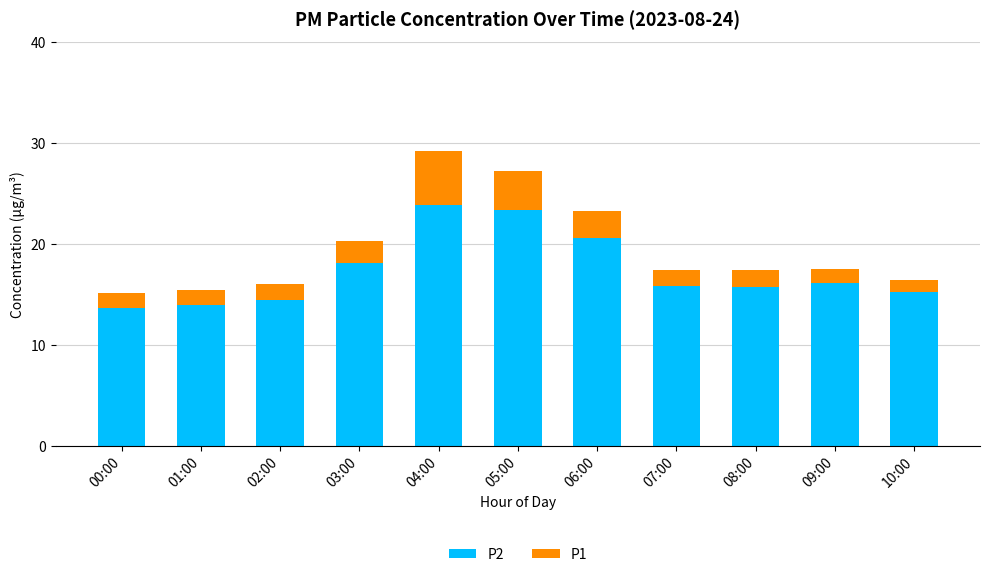

At which category is the sum across all series the highest?

04:00